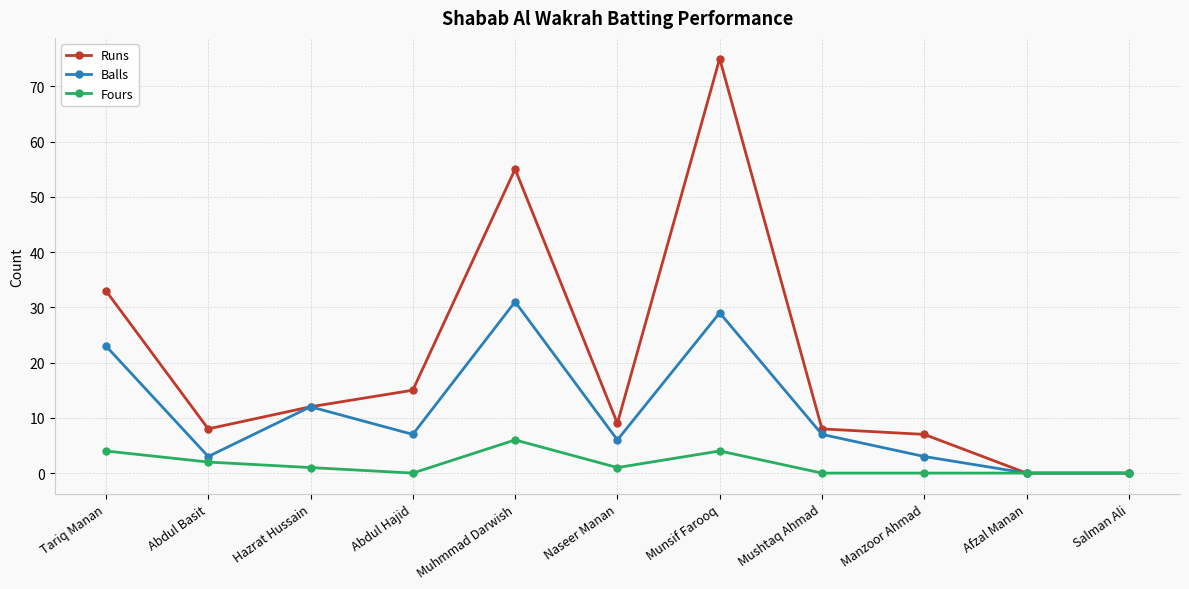

What is the difference between the maximum and second lowest values in the Runs series?

75